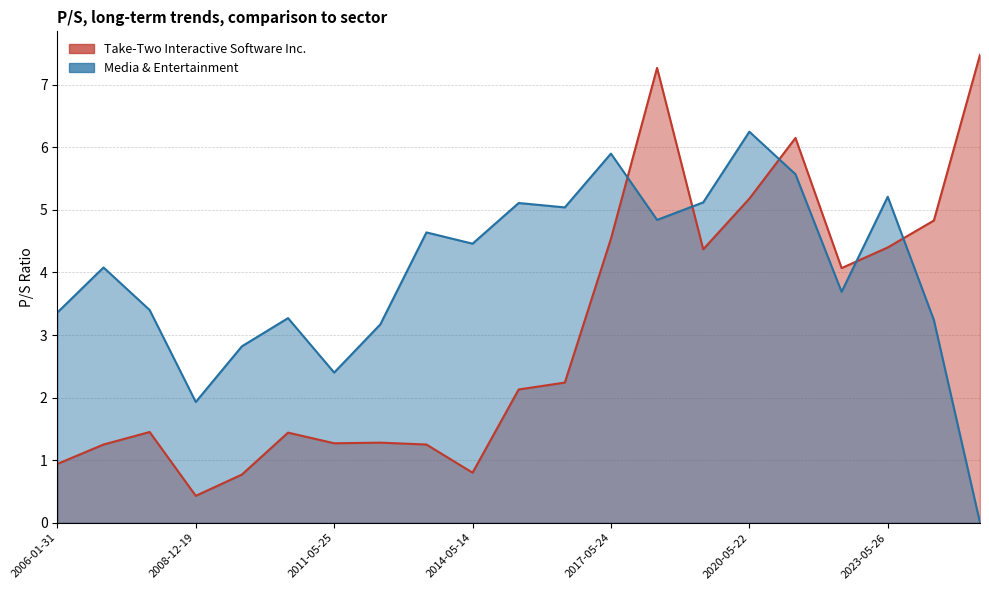

What are all the series names shown in the legend?

Take-Two Interactive Software Inc., Media & Entertainment